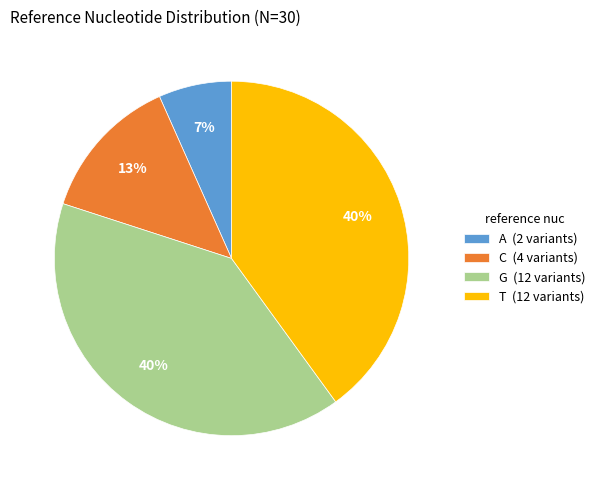

Approximately how many times larger is the value at G (12 variants) compared to T (12 variants)?

1.0